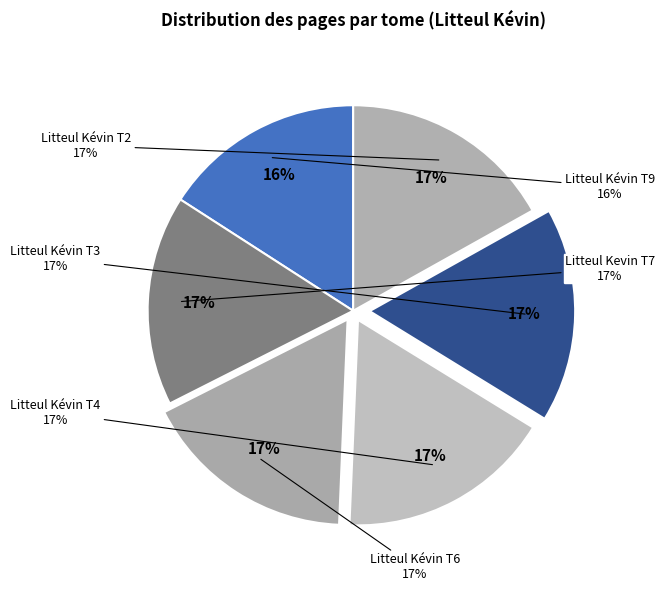

How many segments does this pie chart have?

6